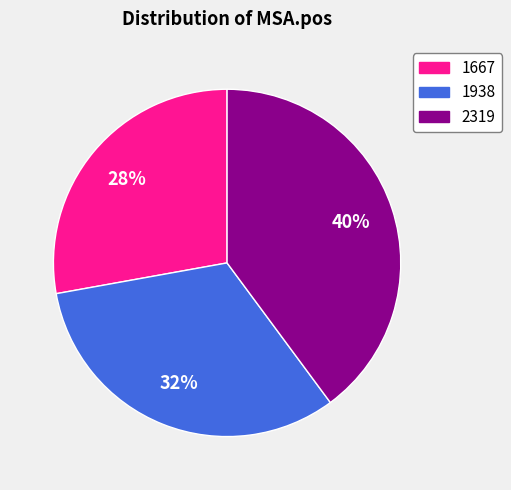

Is 1938 the majority of the pie?

No